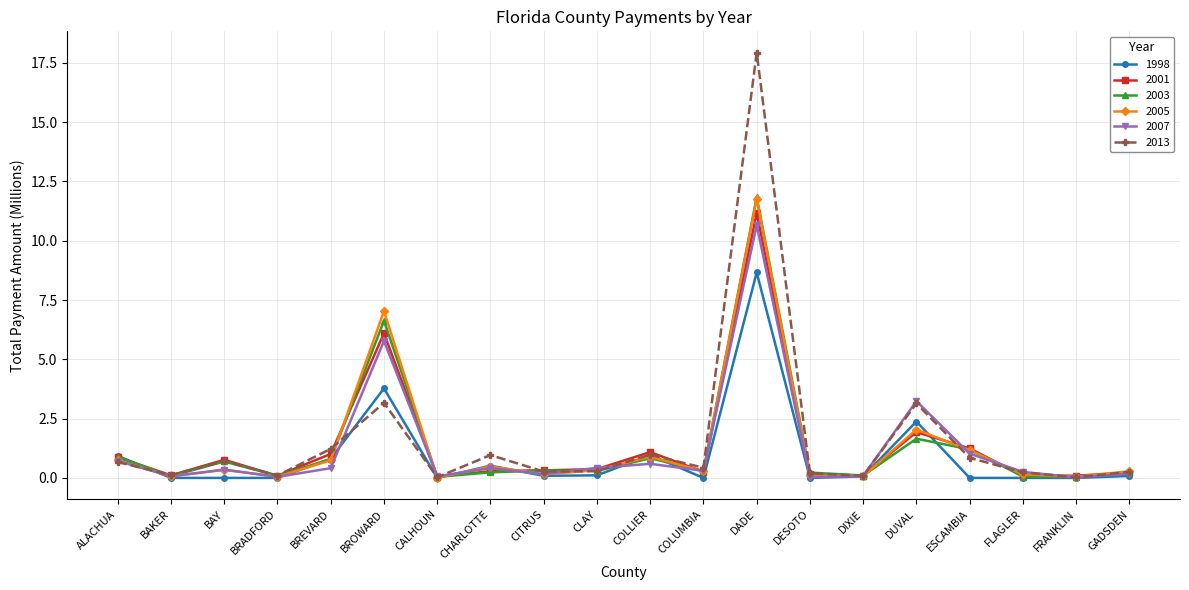

What is the label of the 2nd point from the left?

BAKER